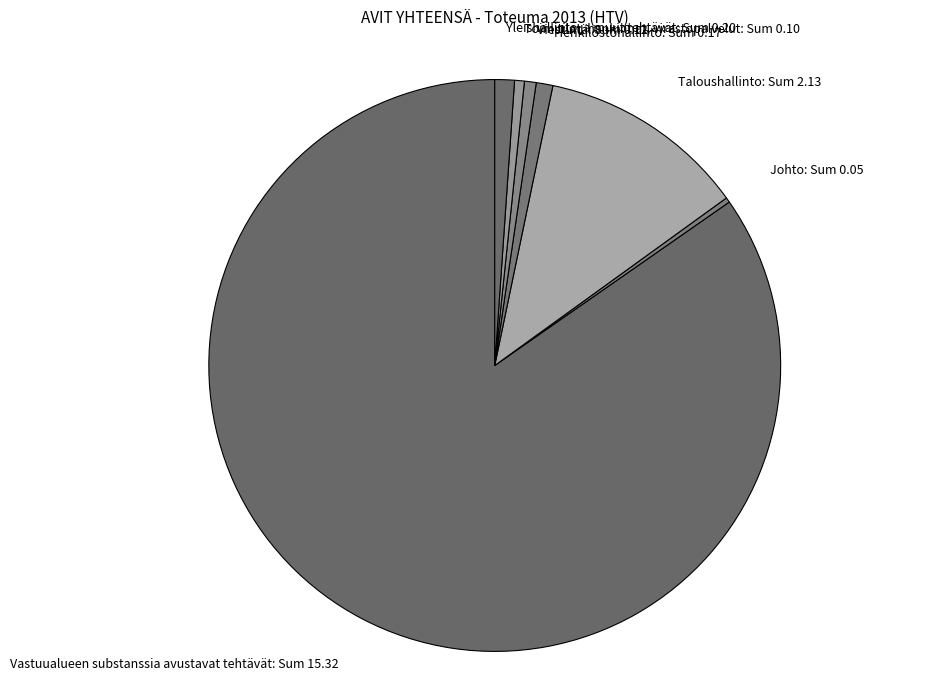

Which slice is the largest?

Vastuualueen substanssia avustavat tehtävät